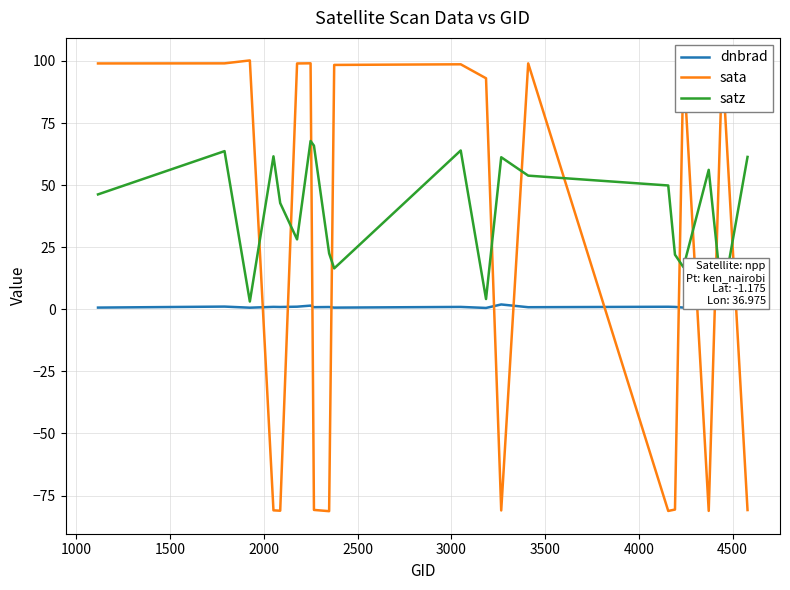

What is the smallest value displayed?

-81.3